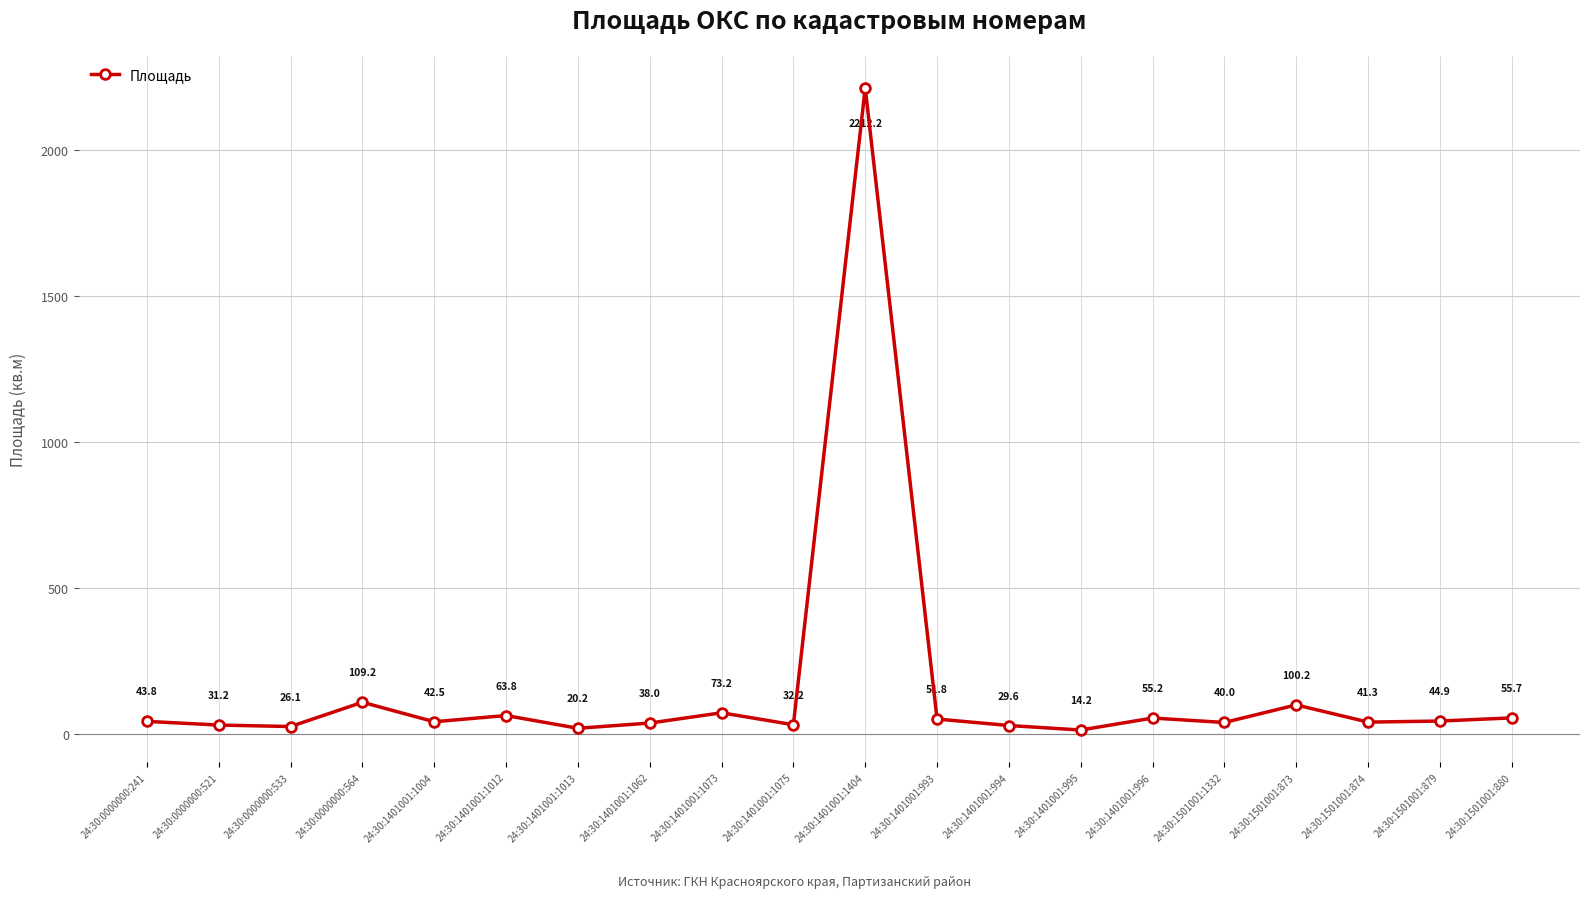

What is the approximate value at 24:30:0000000:521?

31.2